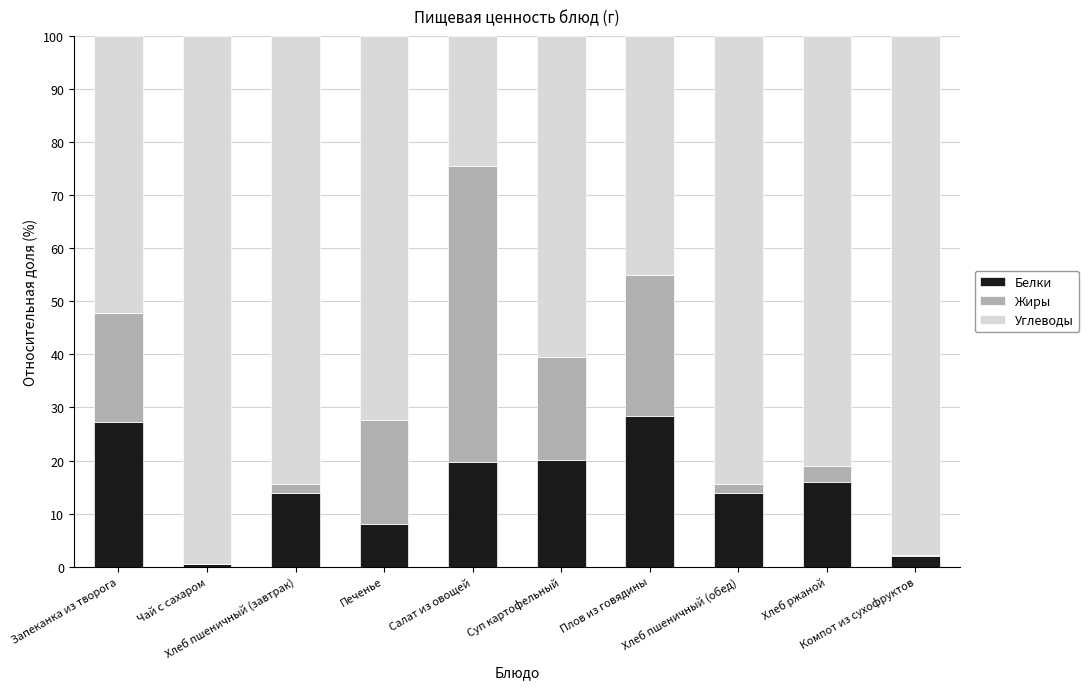

What are all the series names shown in the legend?

Белки, Жиры, Углеводы